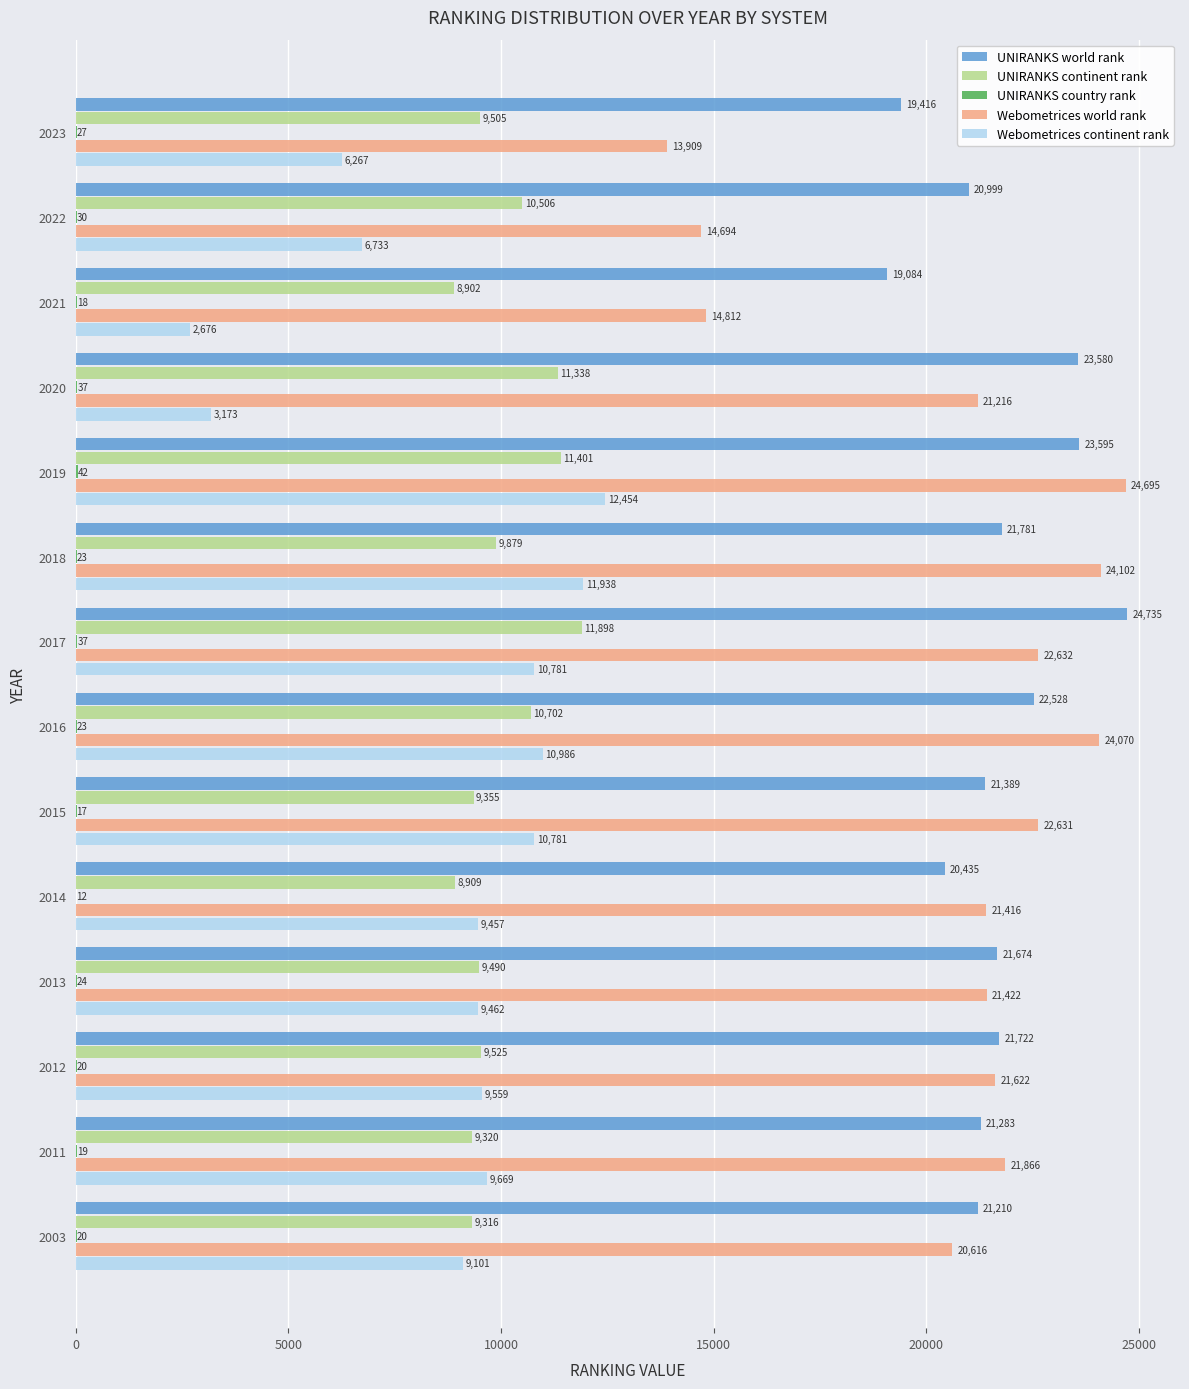

What is the maximum value shown in the chart?

24735